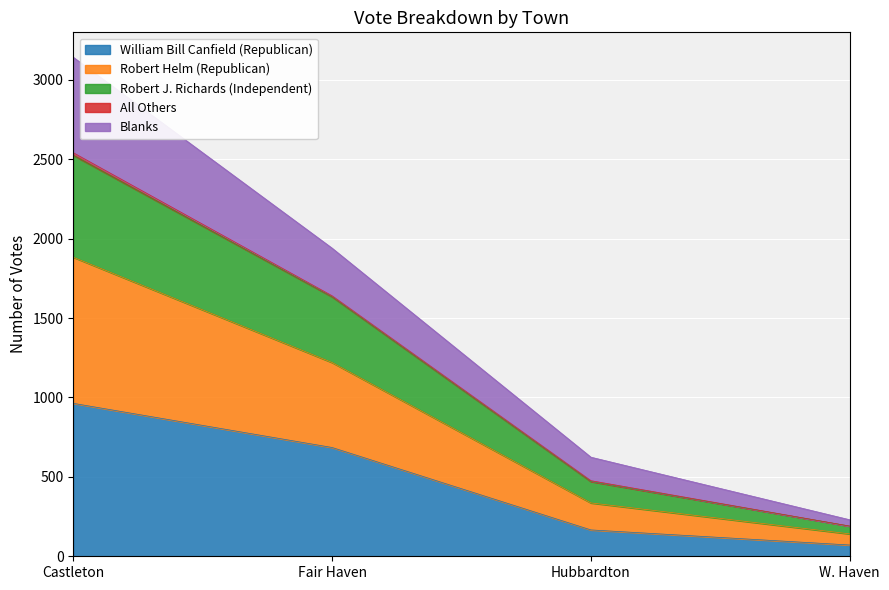

What is the label of the 3rd point from the right?

Fair Haven